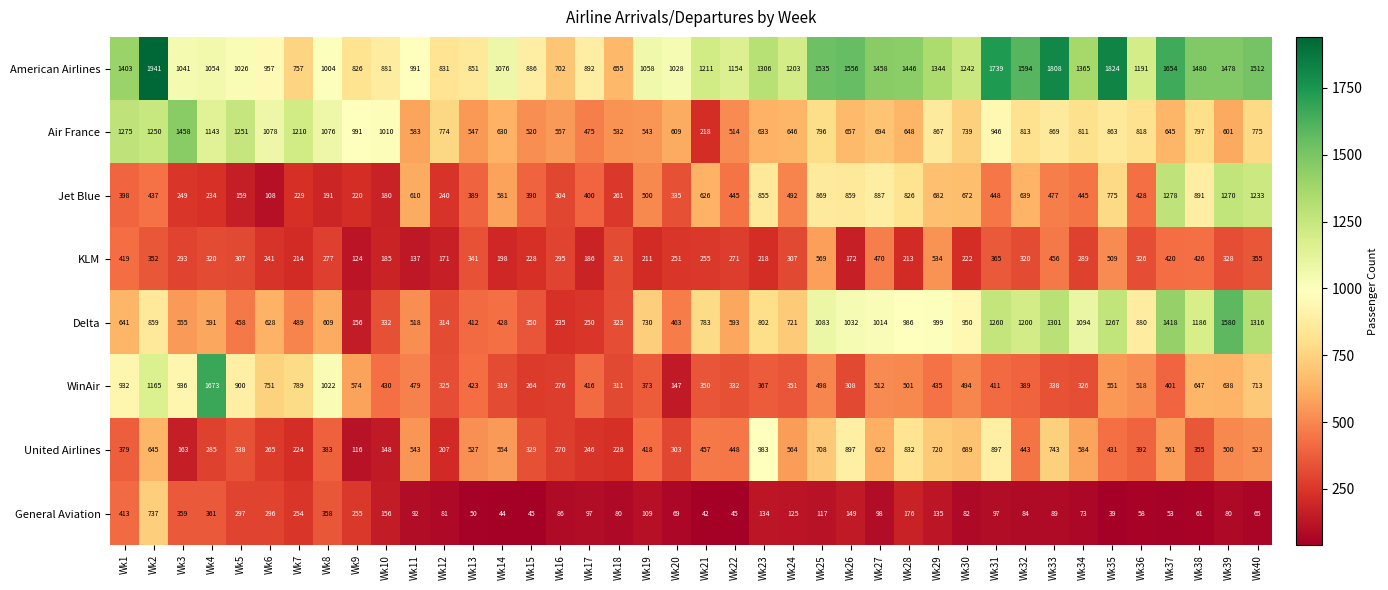

What is the total value across all series at Wk19?

3942